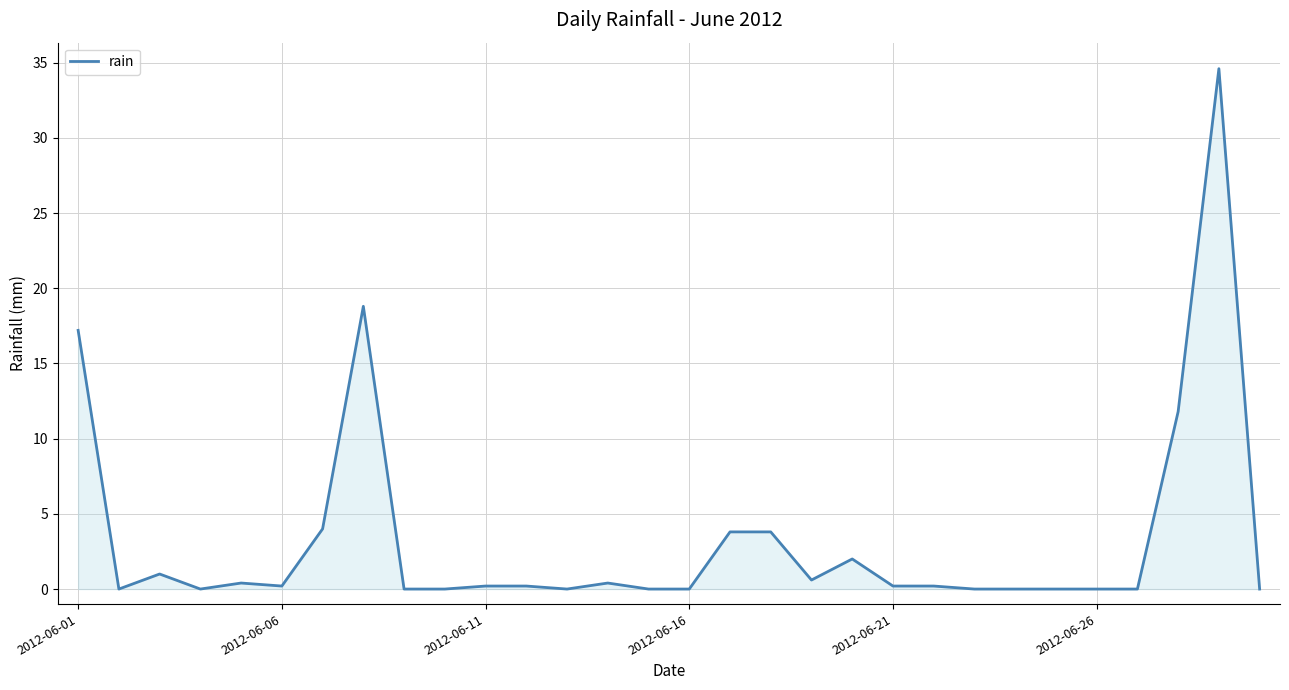

What is the maximum value shown in the chart?

34.6